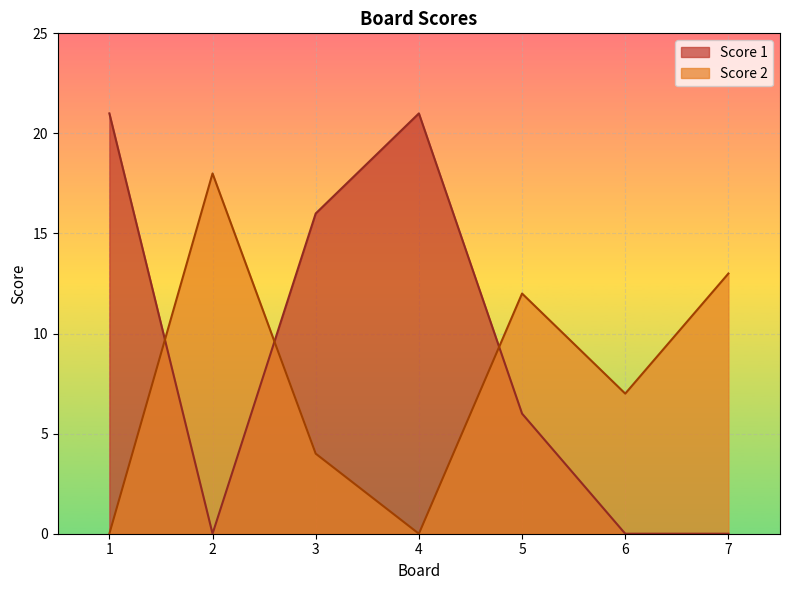

Count the Score 1 values in the range 0 to 21.

7